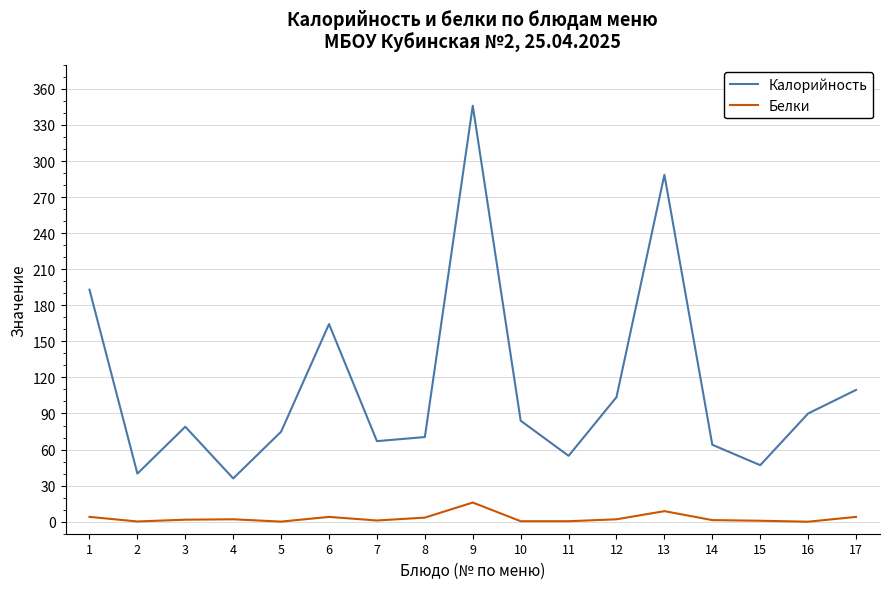

True or false: Белки and Калорийность intersect in this chart.

False